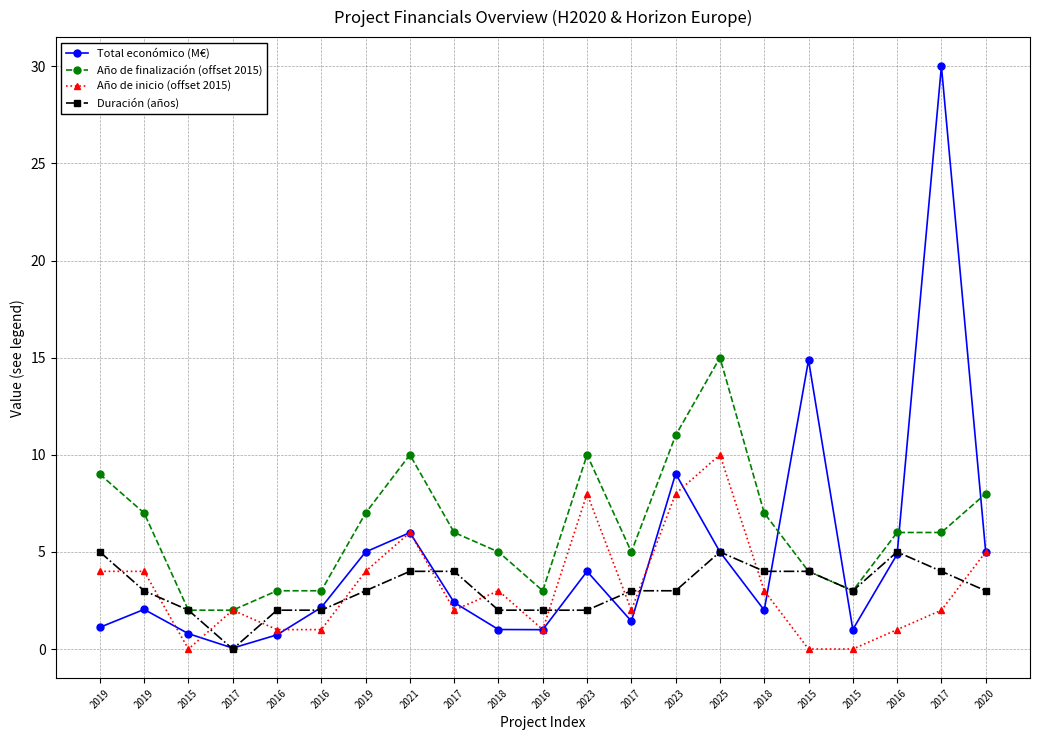

What are all the series names shown in the legend?

Total económico (M€), Año de finalización (offset 2015), Año de inicio (offset 2015), Duración (años)